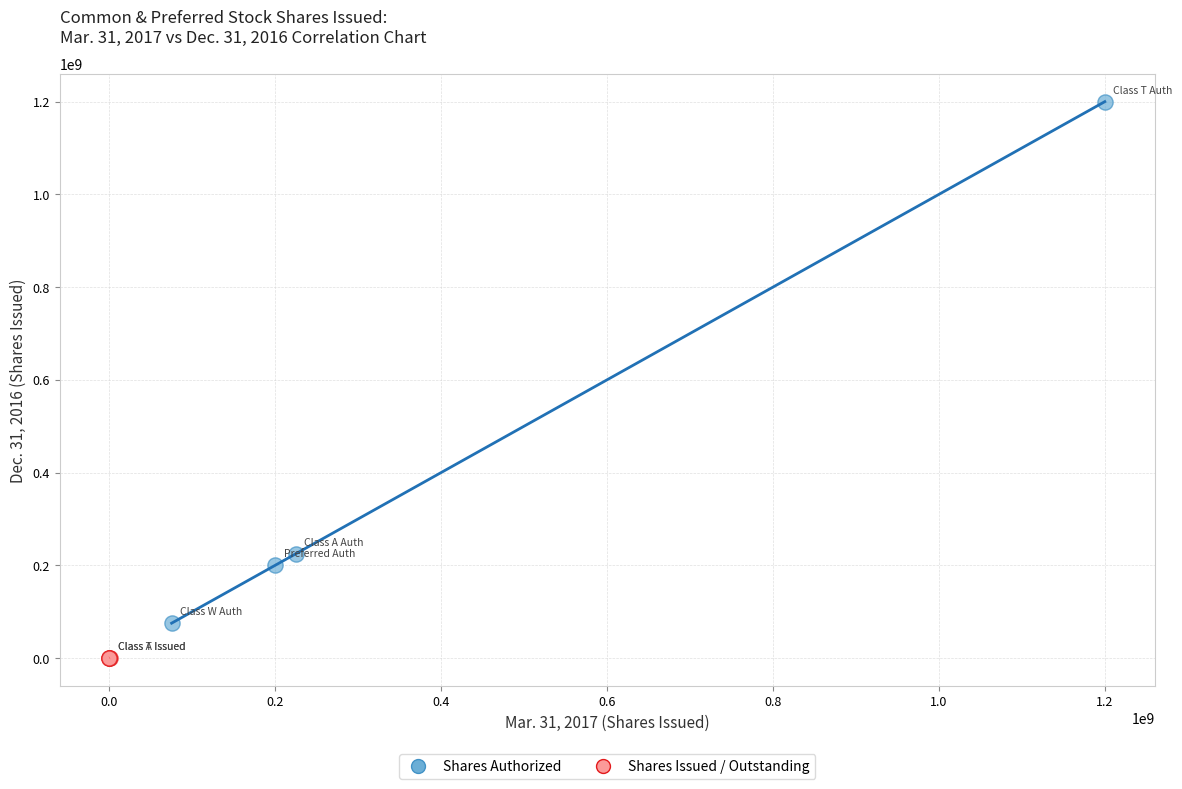

What are all the series names shown in the legend?

Shares Authorized, Shares Issued / Outstanding